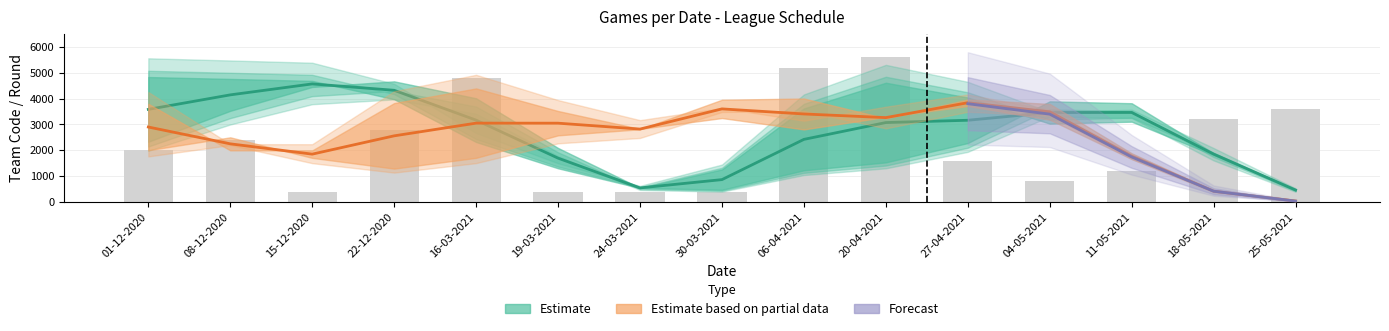

Rank the categories by value from highest to lowest.

20-04-2021, 06-04-2021, 16-03-2021, 25-05-2021, 18-05-2021, 22-12-2020, 08-12-2020, 01-12-2020, 27-04-2021, 11-05-2021, 04-05-2021, 15-12-2020, 19-03-2021, 24-03-2021, 30-03-2021